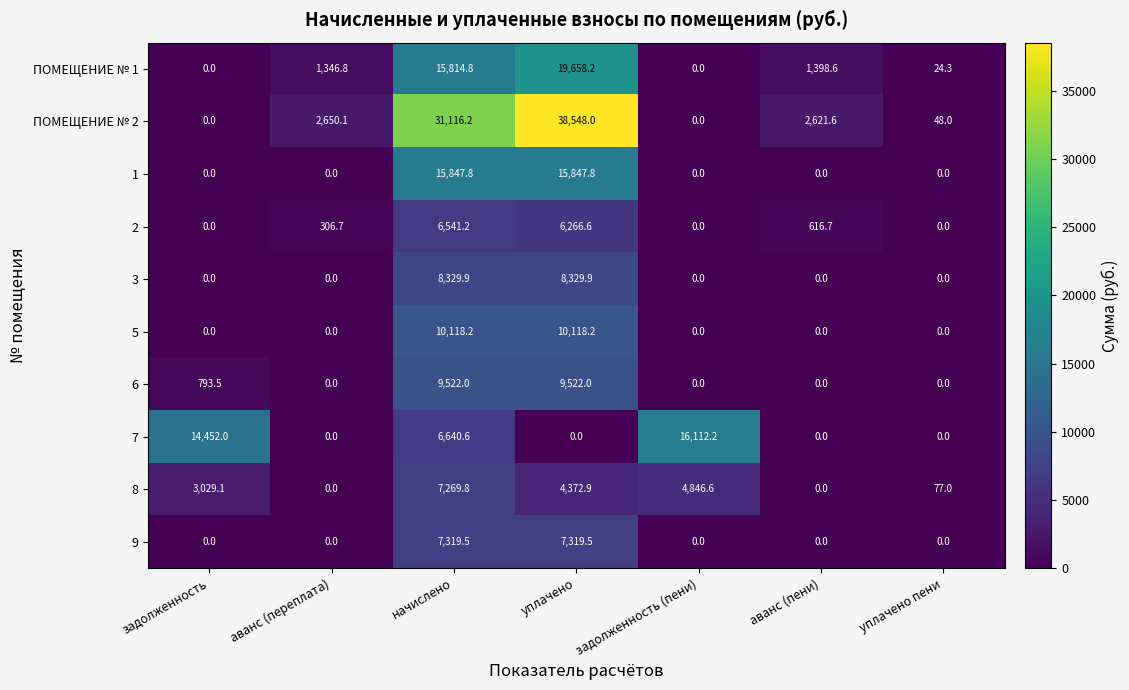

What is the average value of the 3 series?

2380.0